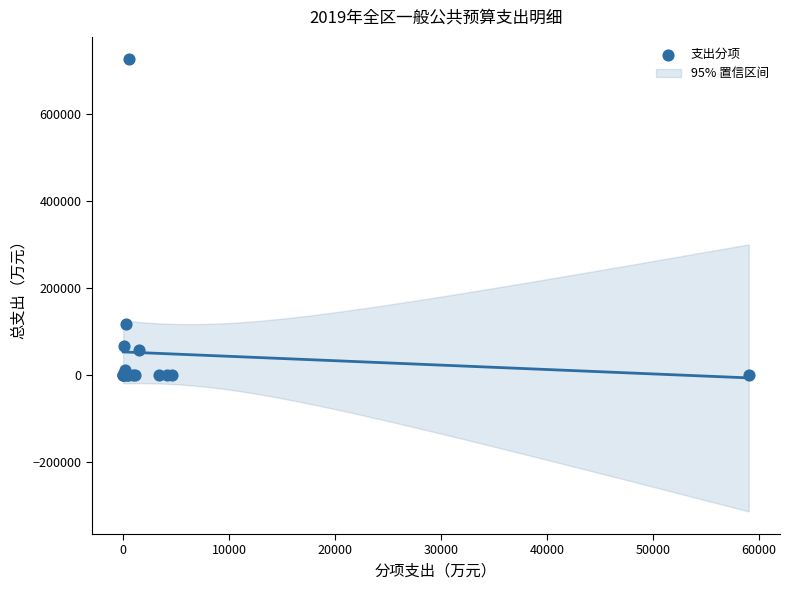

What Y value in the scatter plot is closest to 363133?

117470